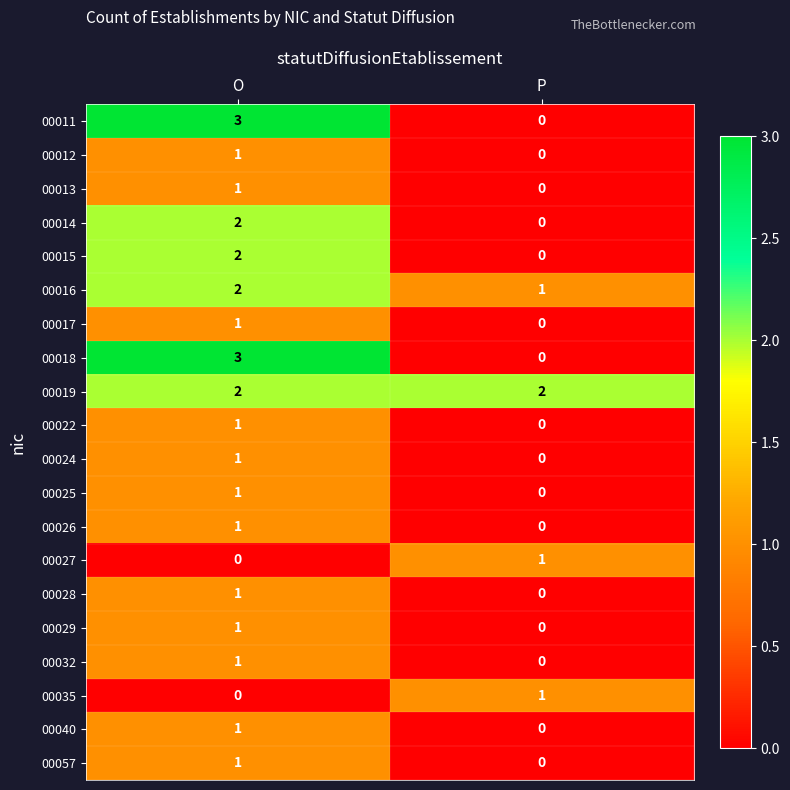

How many series are shown in this chart?

20